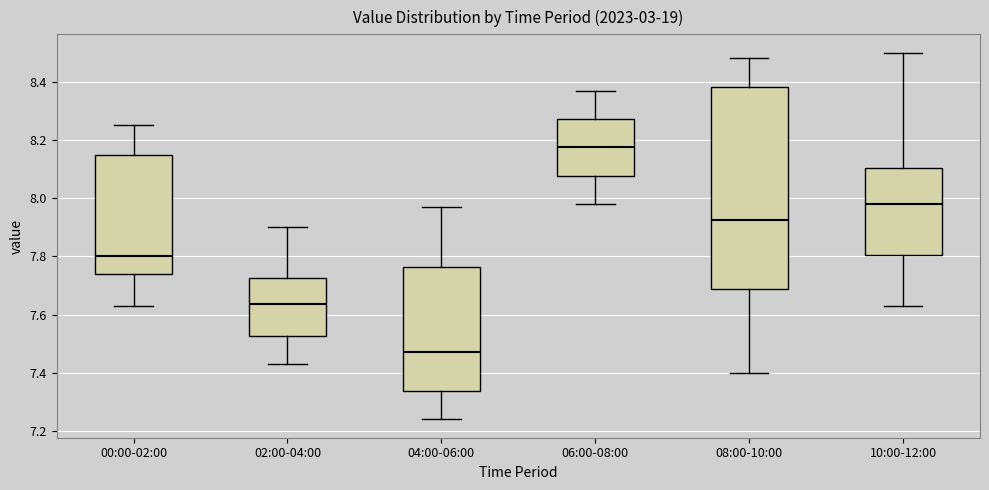

Where does the upper whisker of the box for 04:00-06:00 end on the y-axis? The values are not printed on the chart, so give them approximately, as read against the axis.

7.98